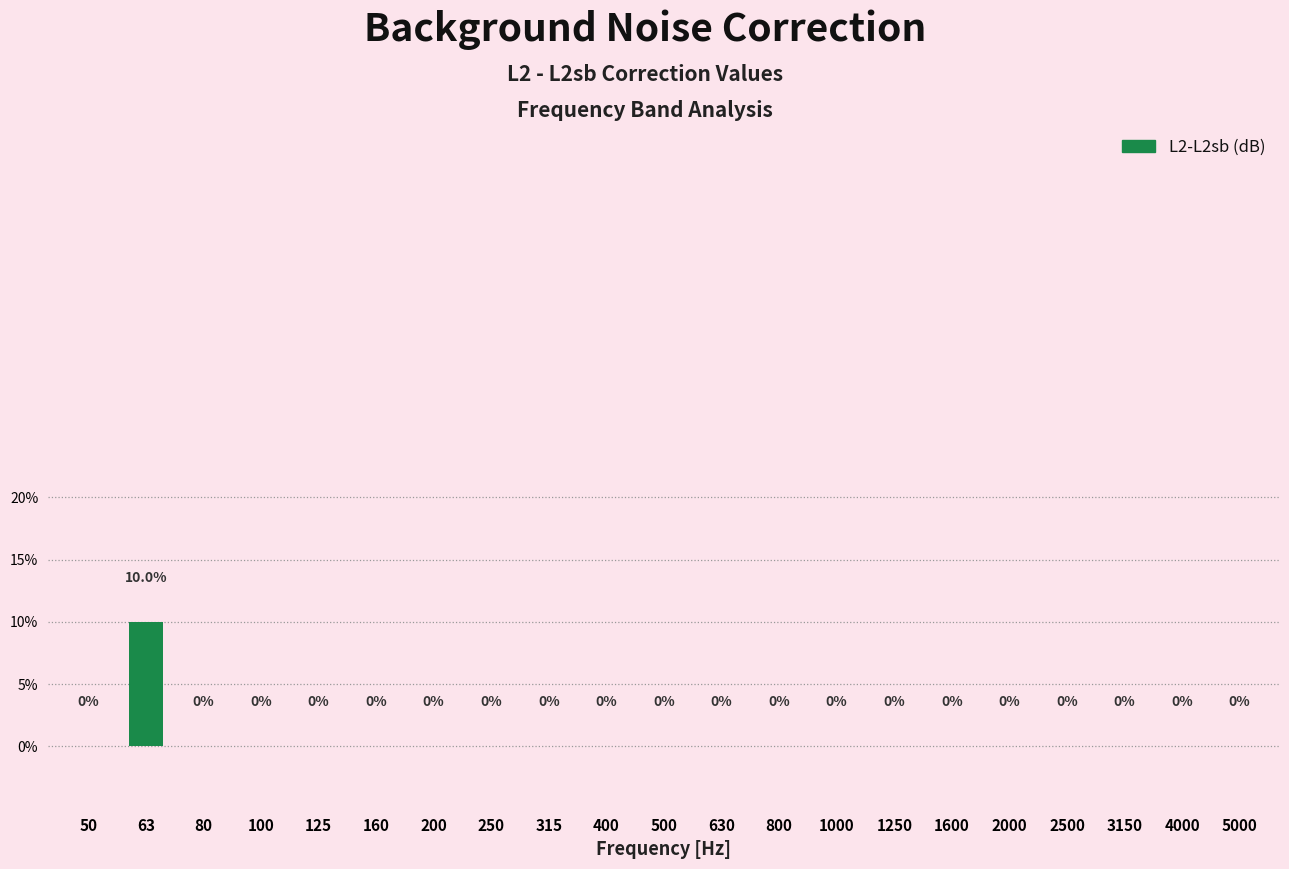

Reading left to right, transcribe all the data shown in this chart.

0.0	0.1	0.0	0.0	0.0	0.0	0.0	0.0	0.0	0.0	0.0	0.0	0.0	0.0	0.0	0.0	0.0	0.0	0.0	0.0	0.0